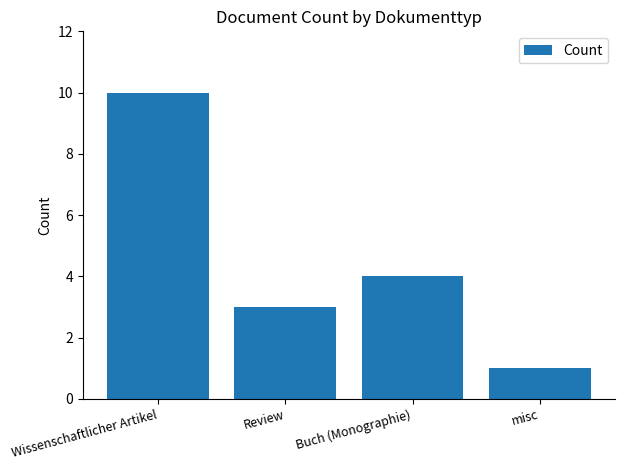

Is it true that the value at misc is 1?

True